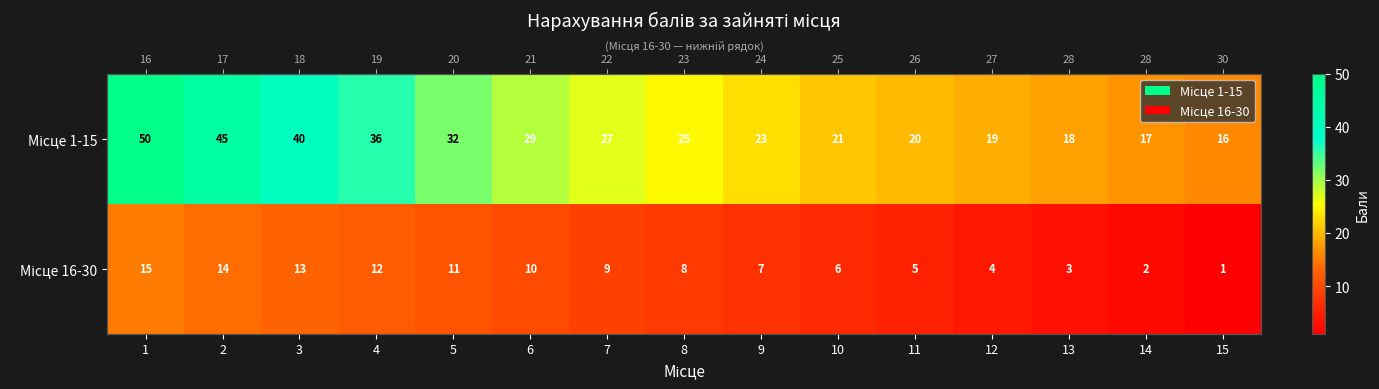

Read the Місце 1-15 value at 11.

20